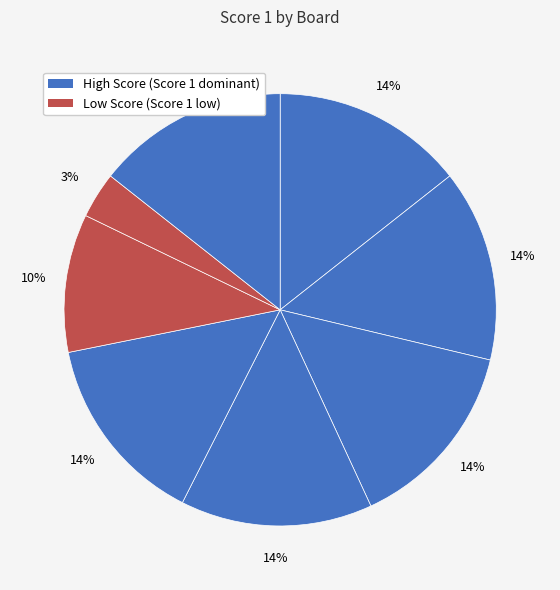

Count the number of slices in the pie.

8